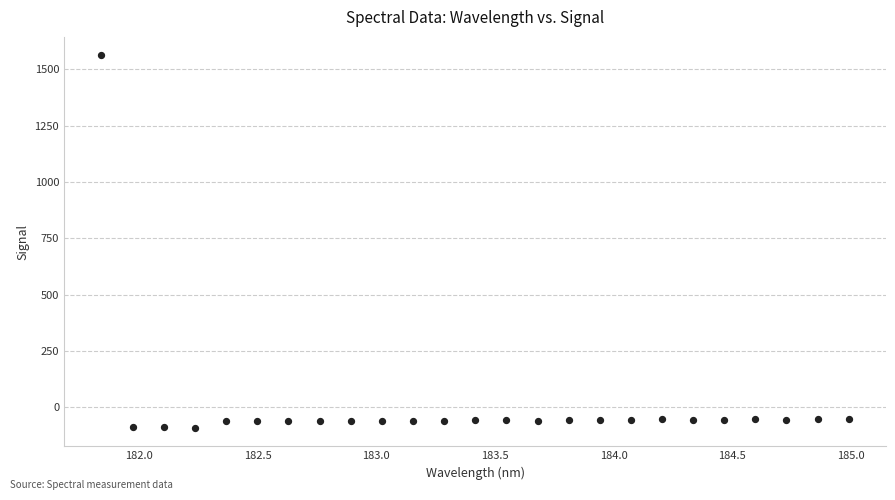

What is the range of X values (max minus min)?

3.1